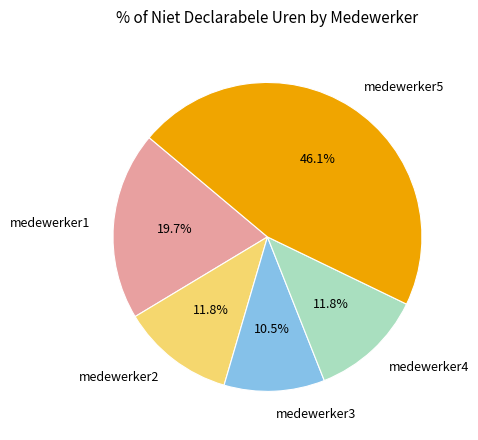

Is there any slice that represents more than half of the pie?

No